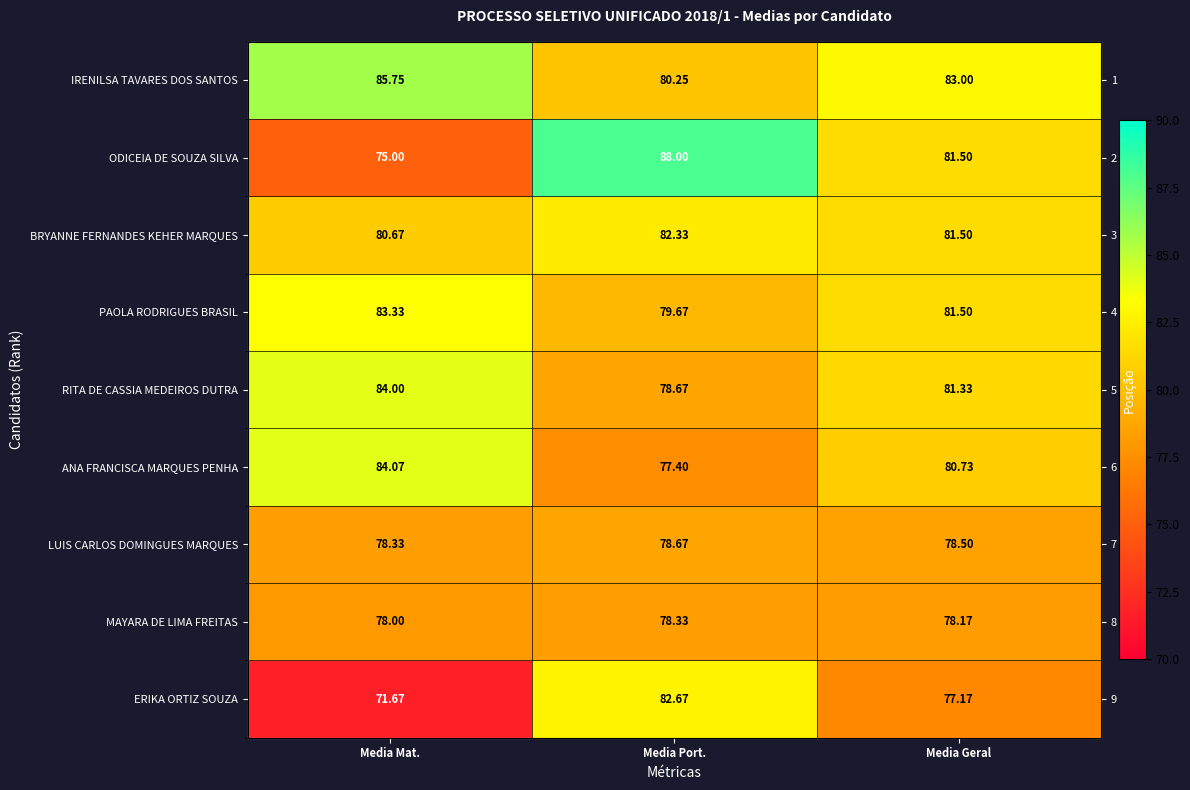

What is the total value across all series at Media Mat.?

720.8